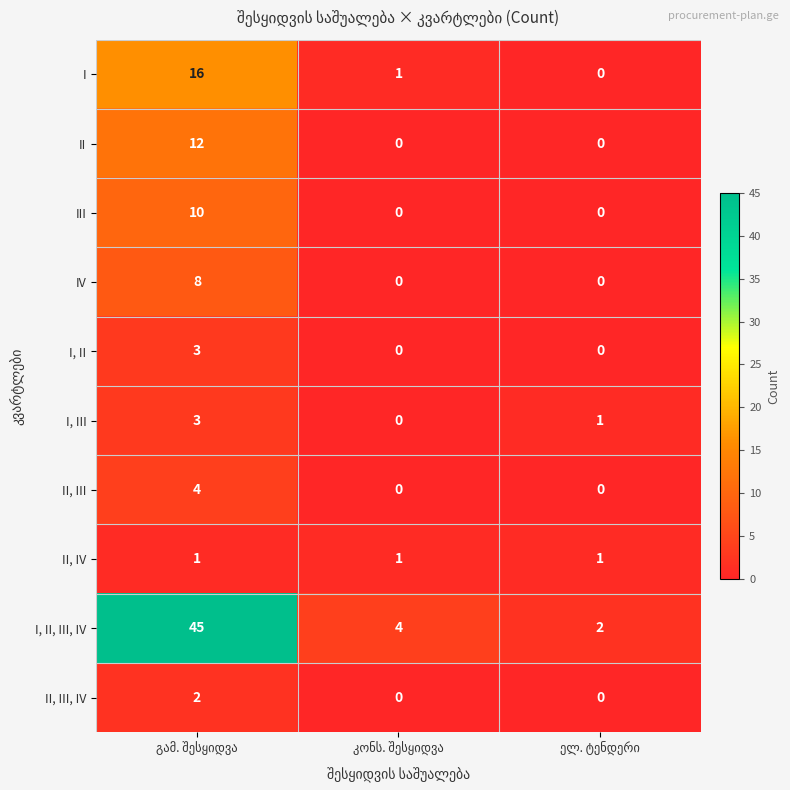

What is the average value of the IV series?

3